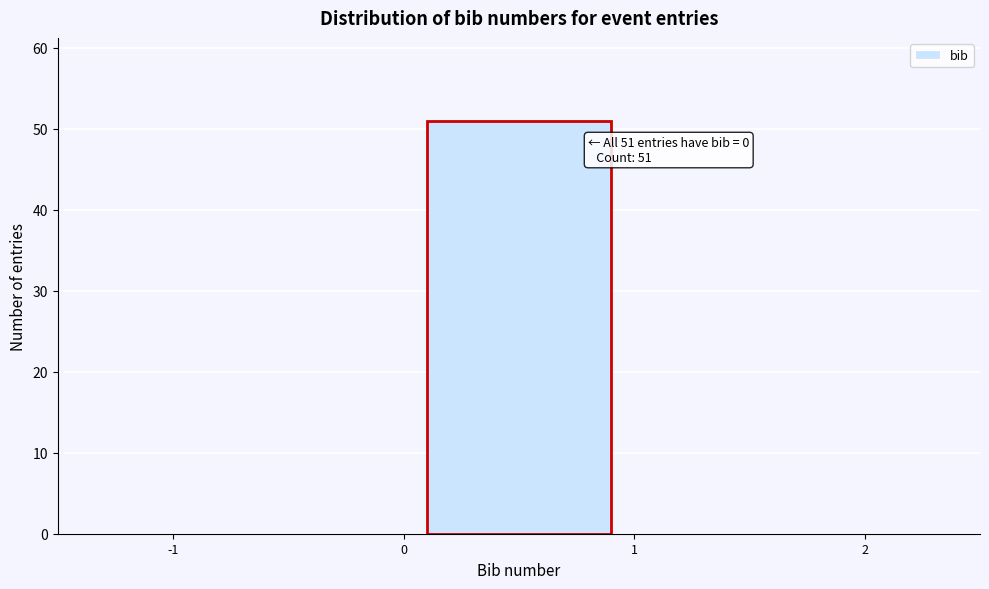

Over which range of the x-axis is the bar tallest?

0 to 1